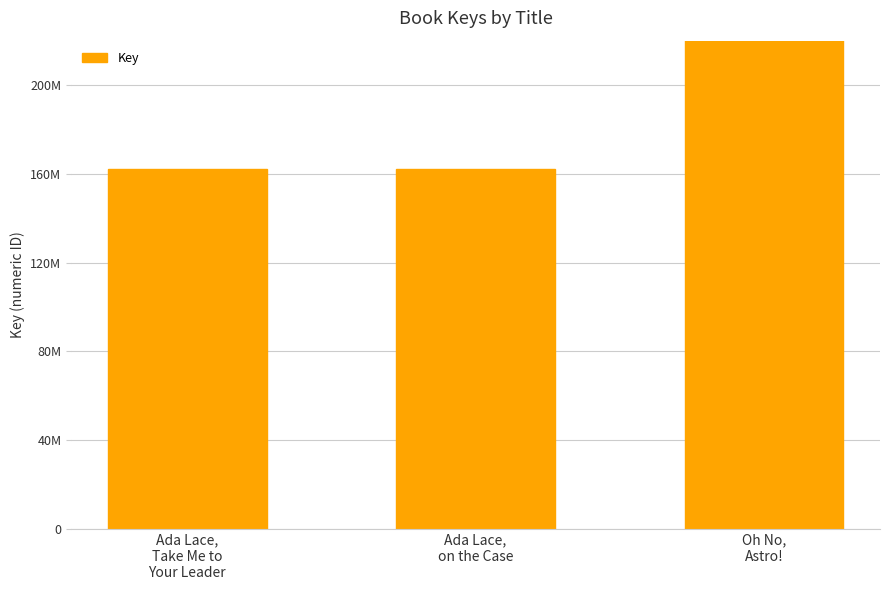

True or false: the data shows 161999012 at Ada Lace,
Take Me to
Your Leader.

True